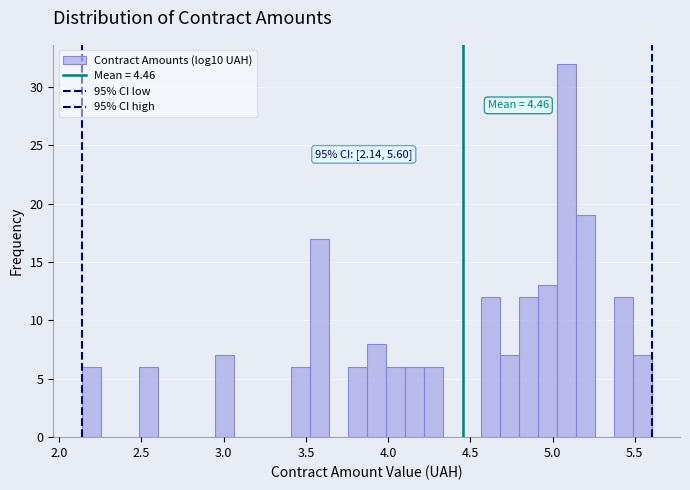

Around what value on the x-axis is the tallest bar? Give the approximate position of its centre, as read against the axis.

5.10